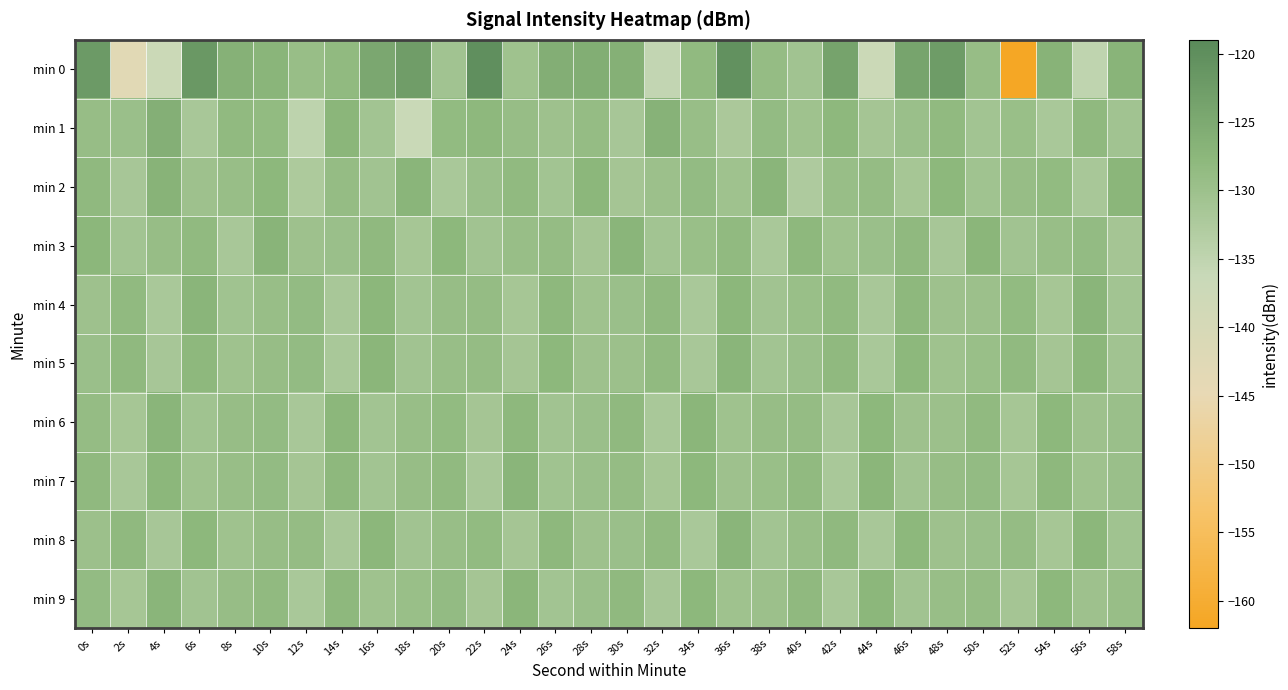

Which category has the lowest value across all series?

52s